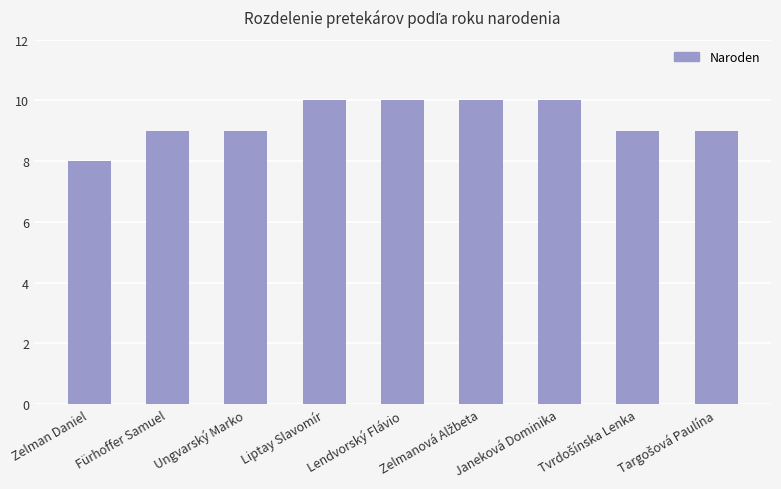

Between Zelman Daniel and Ungvarský Marko, which is larger?

Ungvarský Marko